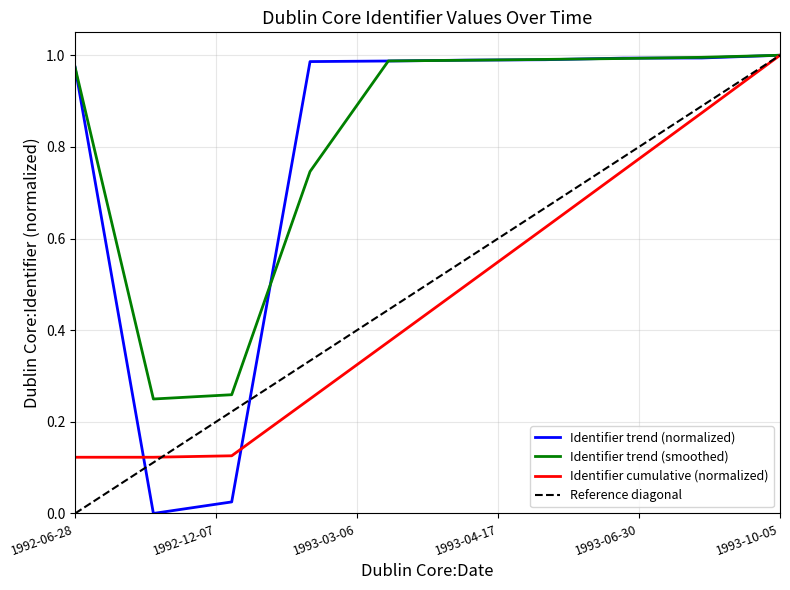

Is it true that Identifier trend (smoothed) equals 1.0 at 1993-10-05?

True